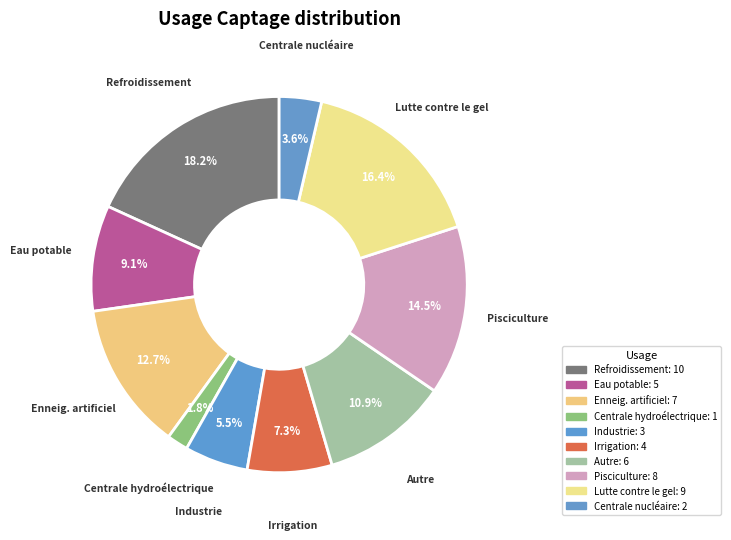

How many slices are in this pie chart?

10